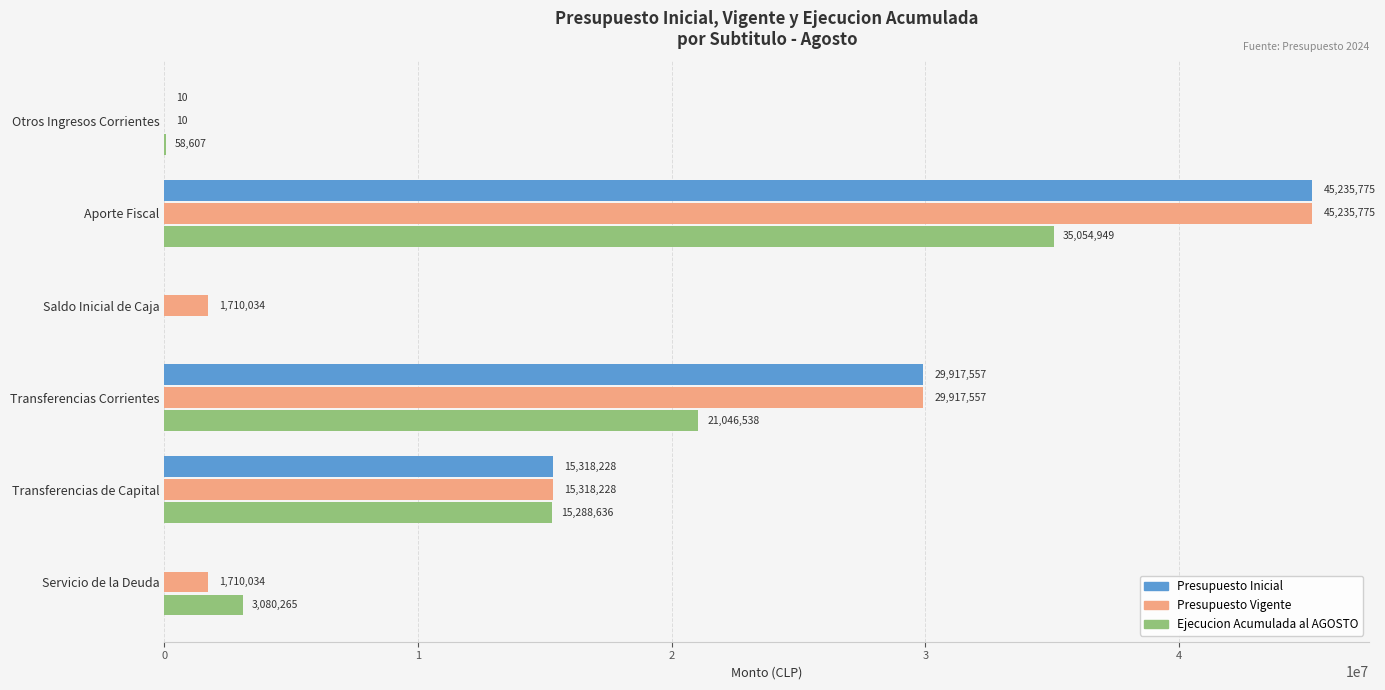

What are all the series names shown in the legend?

Presupuesto Inicial, Presupuesto Vigente, Ejecucion Acumulada al AGOSTO